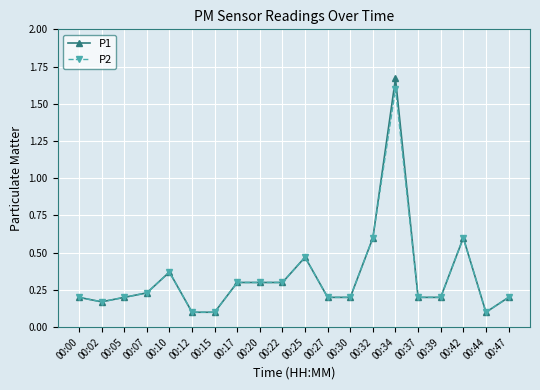

At which category is the sum across all series the highest?

00:34